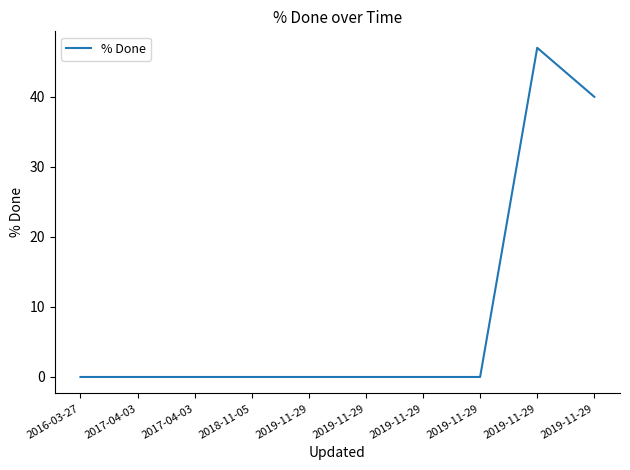

Rank the categories by value from highest to lowest.

2019-11-29, 2019-11-29, 2016-03-27, 2017-04-03, 2017-04-03, 2018-11-05, 2019-11-29, 2019-11-29, 2019-11-29, 2019-11-29